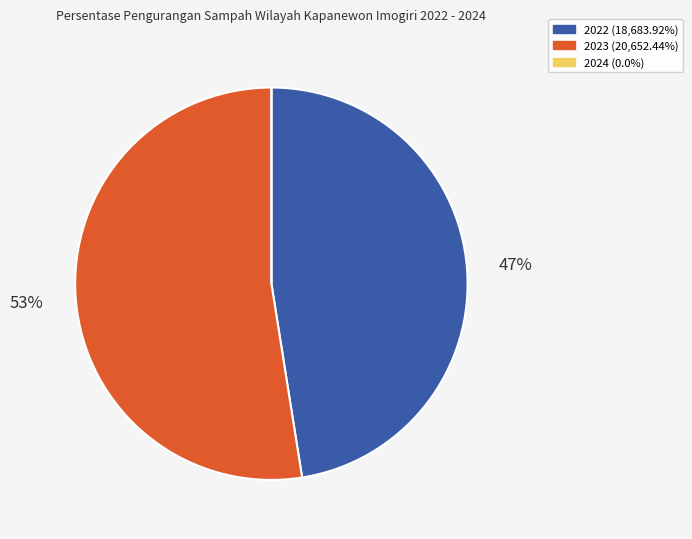

Is the sum of 2023 and 2022 greater than half?

Yes